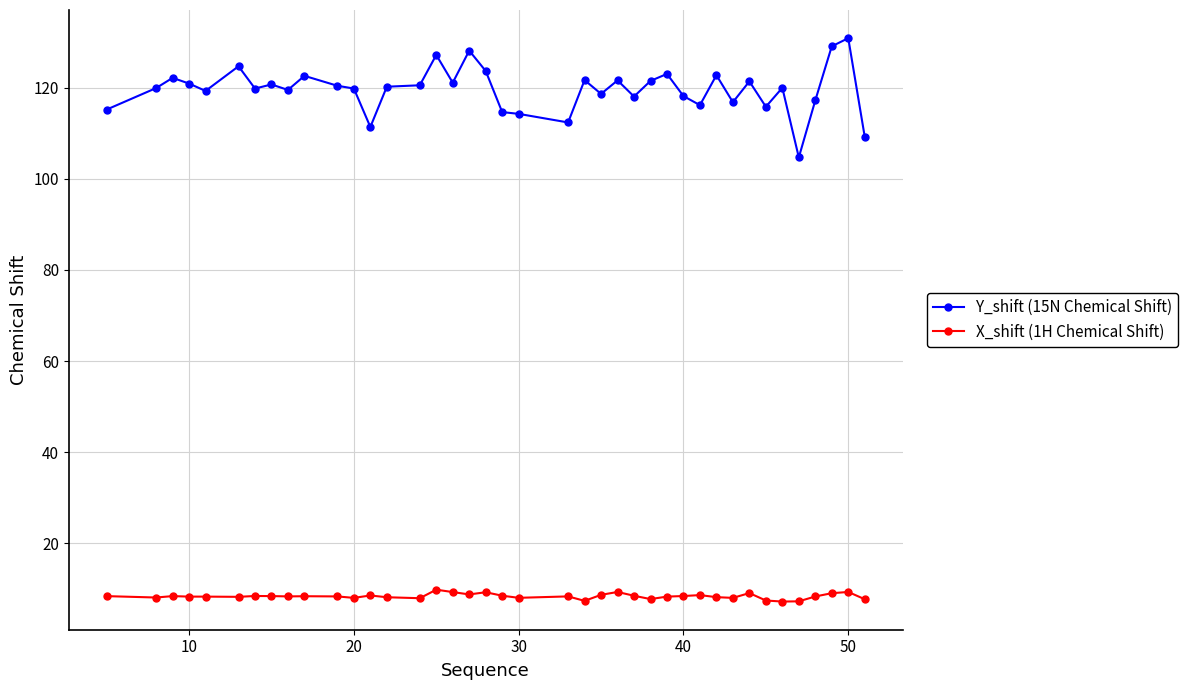

What is the sum of all Y_shift (15N Chemical Shift) values?

4787.4